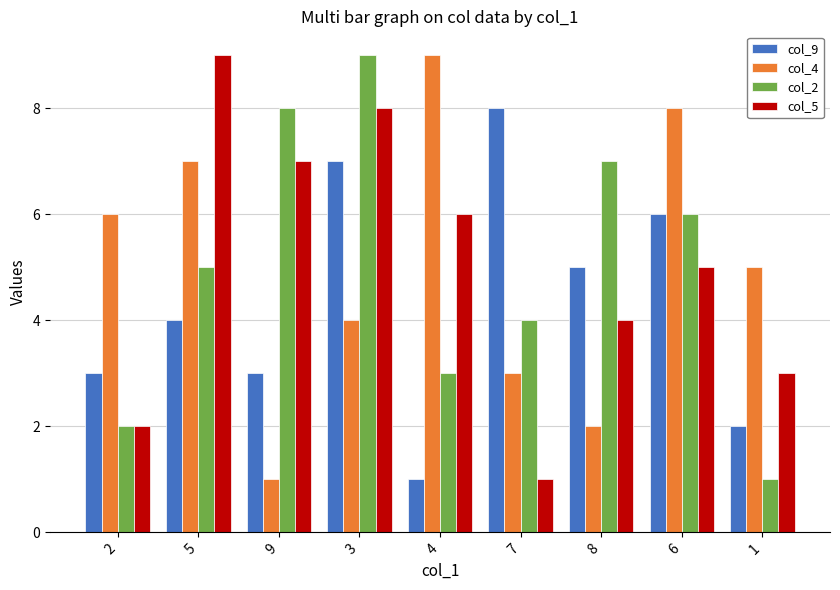

What is the greatest value displayed?

9